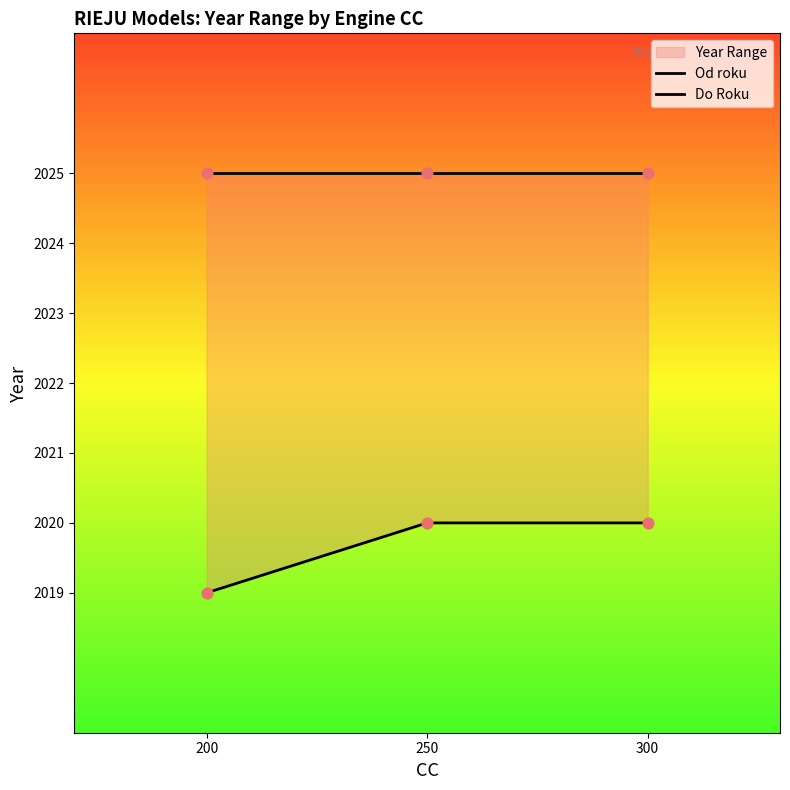

Is the value of Od roku at 300 greater than the value of Do Roku at 200?

No